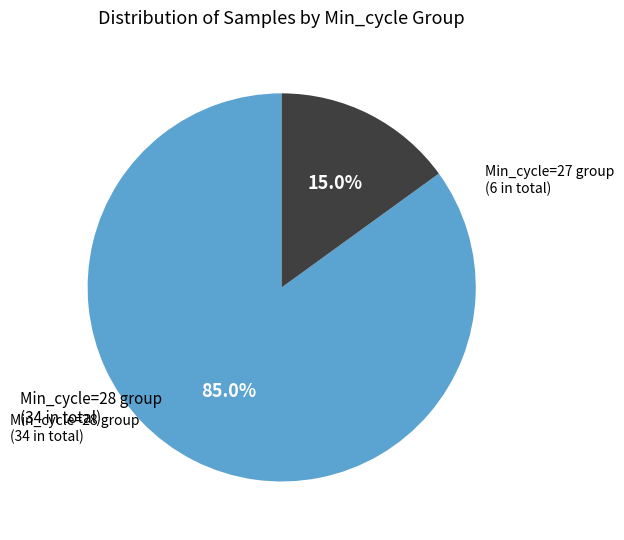

What percentage do Min_cycle=28 group (34 in total) and Min_cycle=27 group (6 in total) together represent?

100.0%